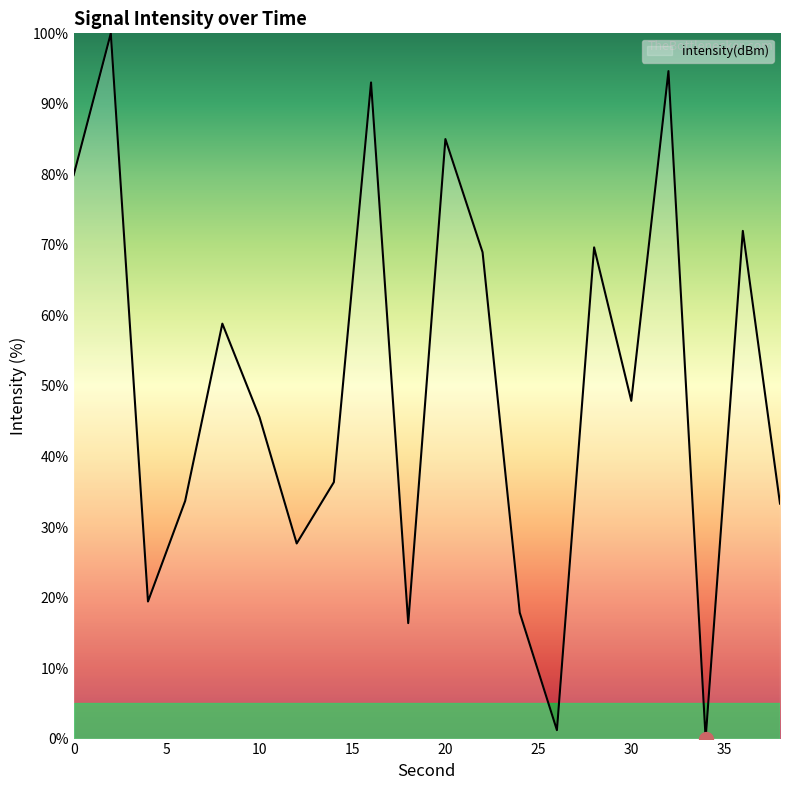

What is the greatest value displayed?

100.0